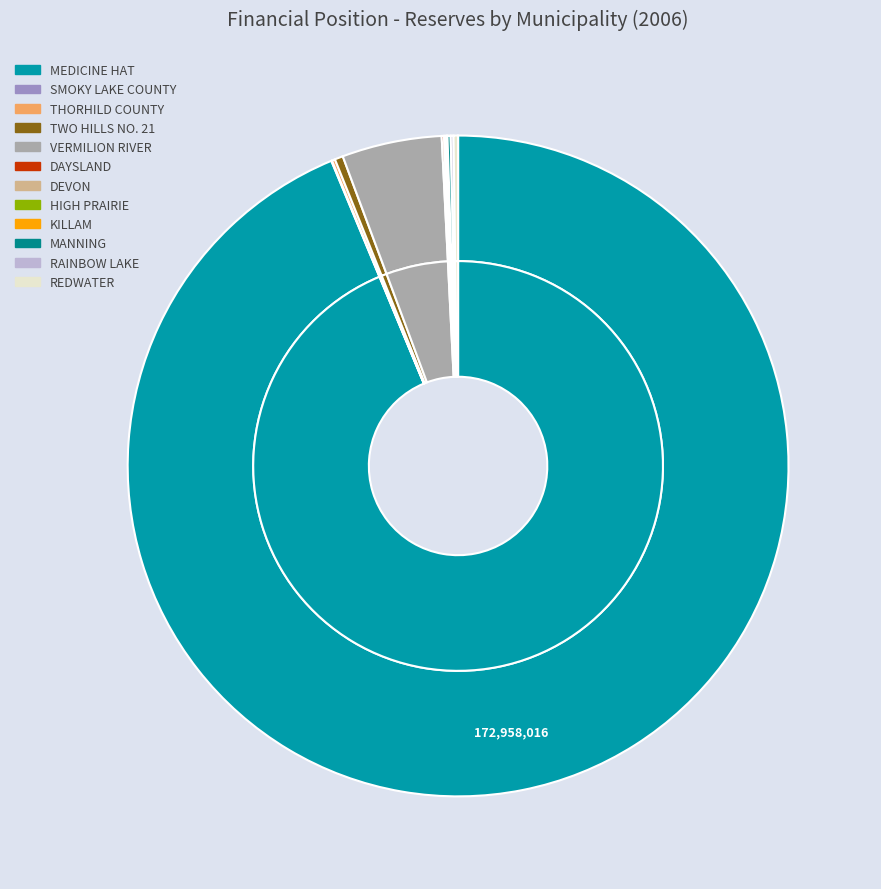

Count the number of slices in the pie.

12